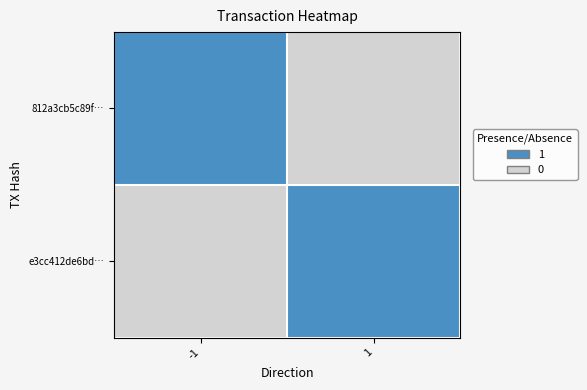

How many series are shown in this chart?

2